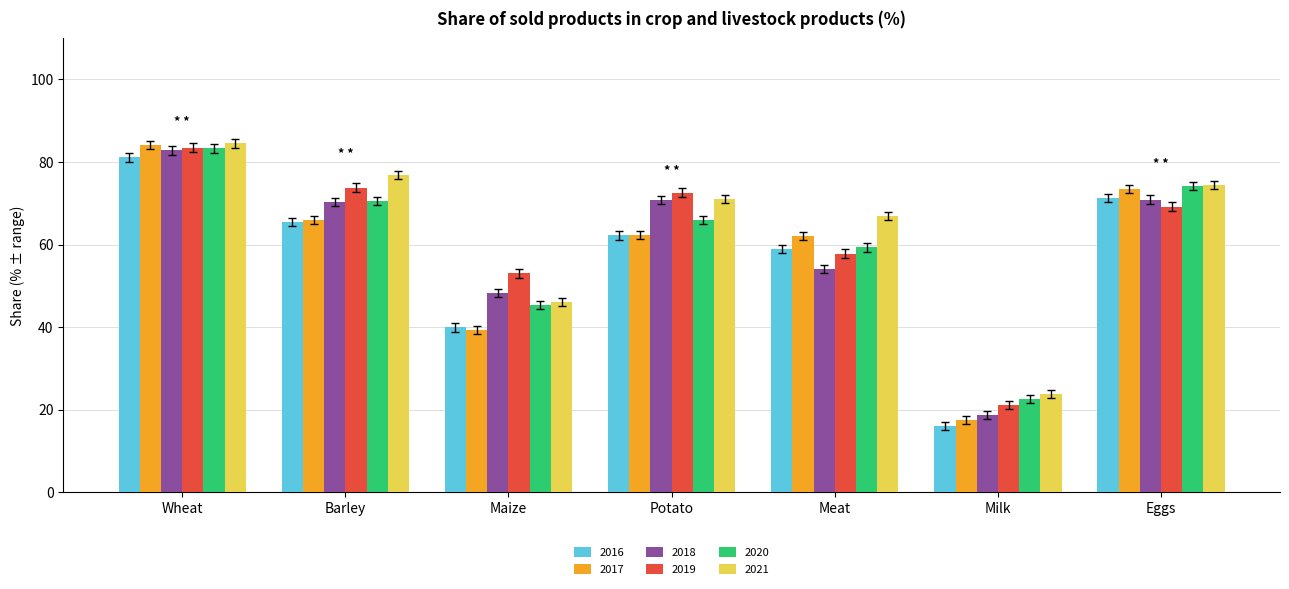

The value of 2019 at Barley is 130.0. True or false?

False